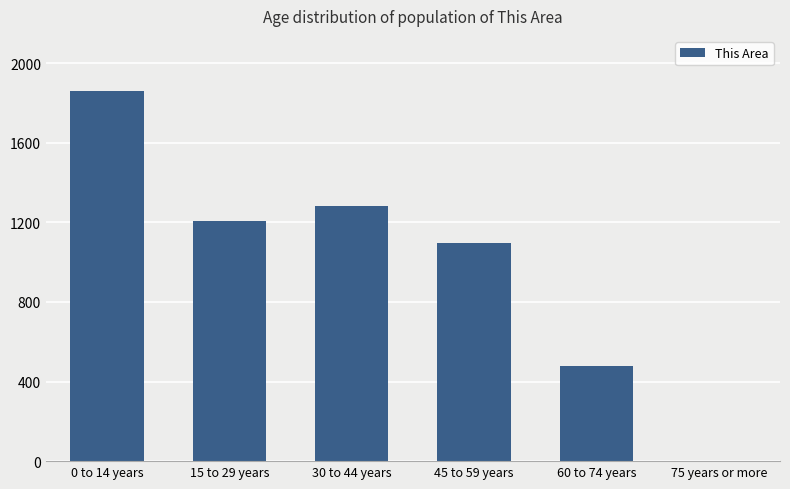

Are the bars grouped side by side (vs. stacked)?

No